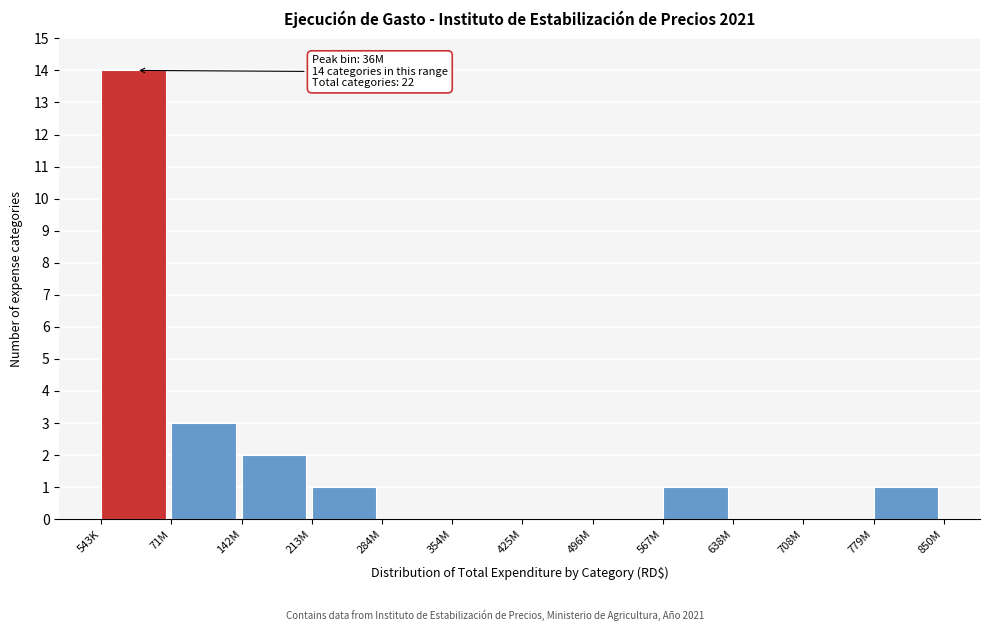

Reading left to right, transcribe all the data shown in this chart.

543K=14	71M=3	142M=2	213M=1	284M=0	354M=0	425M=0	496M=0	567M=1	638M=0	708M=0	779M=1